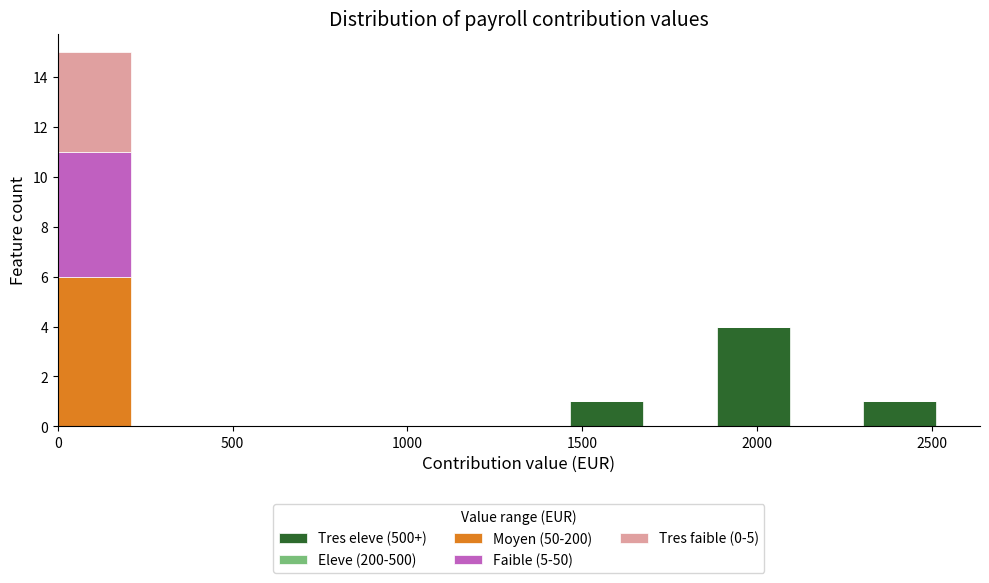

Which range on the x-axis has the tallest stacked bar (by total height)?

0 to 200